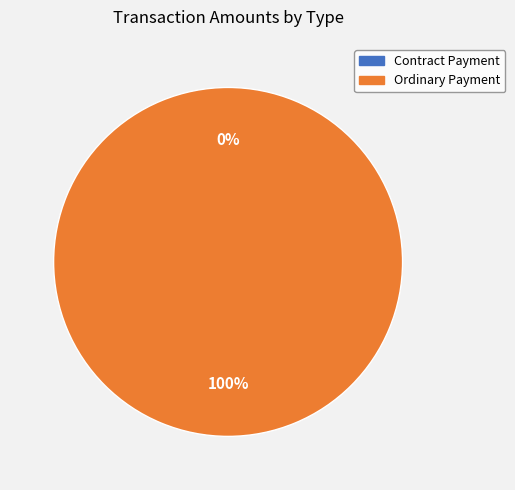

To the nearest percent, what is the difference between the Ordinary Payment and Contract Payment slice percentages?

100%